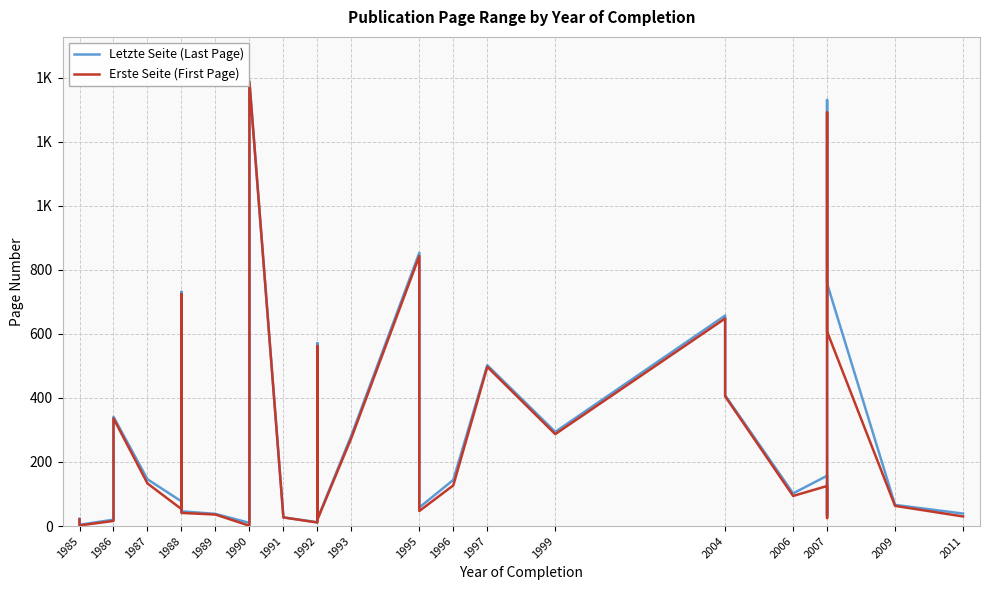

True or false: Erste Seite (First Page) and Letzte Seite (Last Page) intersect in this chart.

False